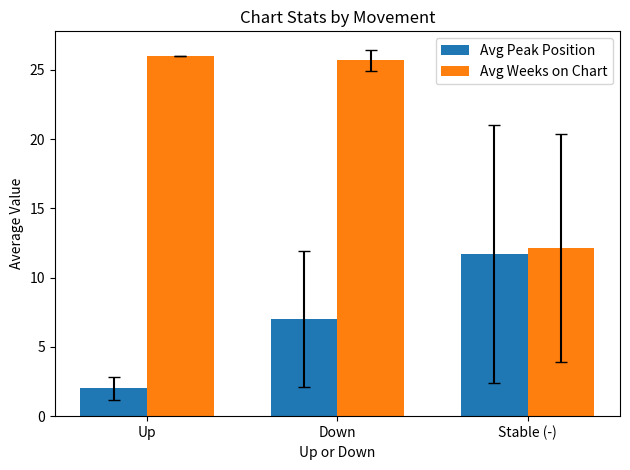

What is the sum of the Avg Weeks on Chart values at Up and Stable (-)?

38.1